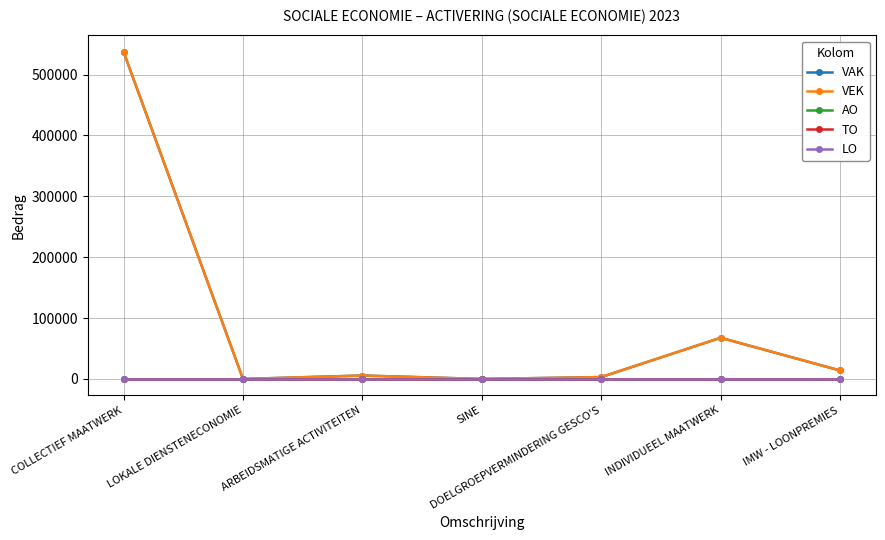

Is this an area chart (filled region under the line)?

No